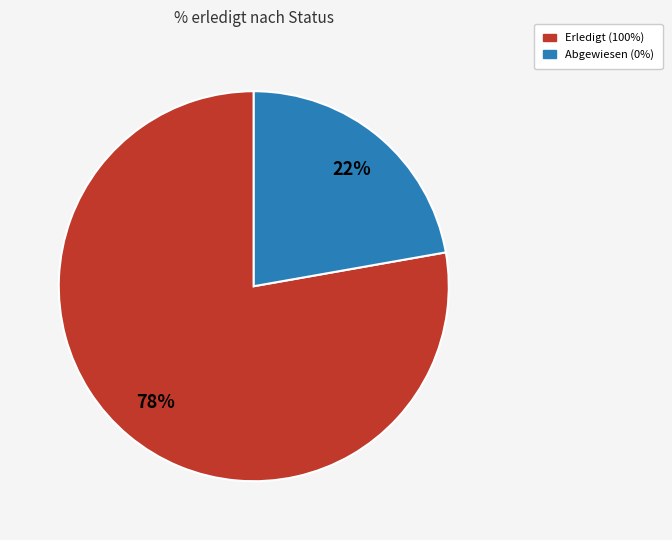

Is there a majority slice in this chart?

Yes